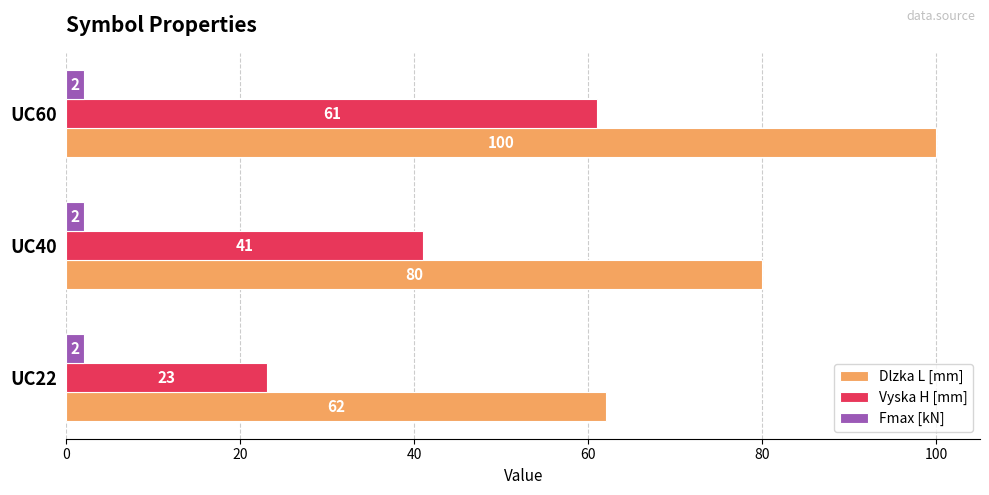

At which category is the sum across all series the highest?

UC60